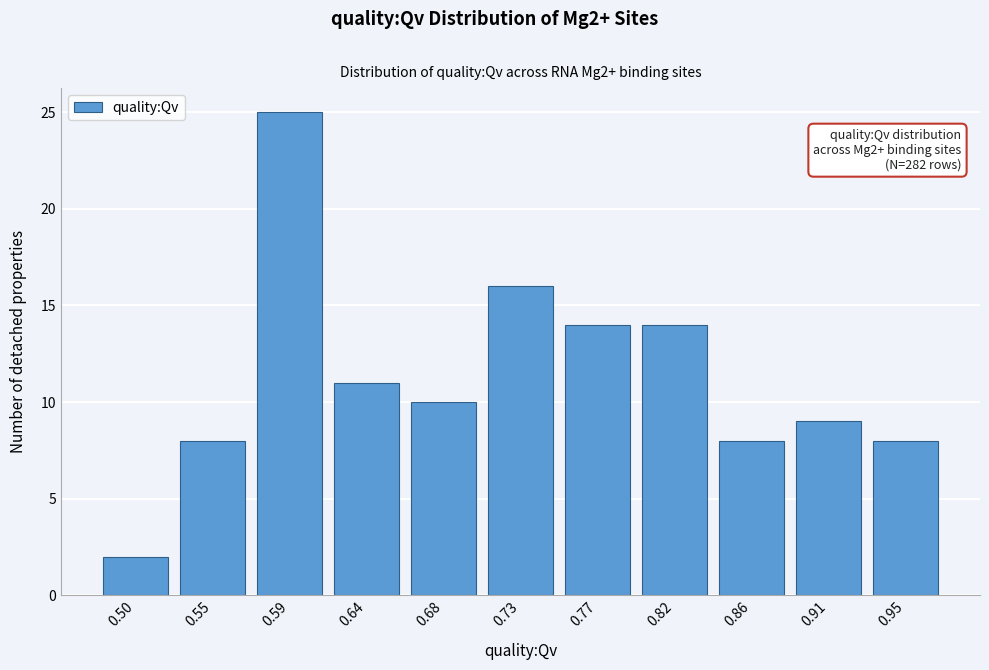

Reading left to right, list all the values displayed in this chart.

0.50=2	0.55=8	0.59=25	0.64=11	0.68=10	0.73=16	0.77=14	0.82=14	0.86=8	0.91=9	0.95=8